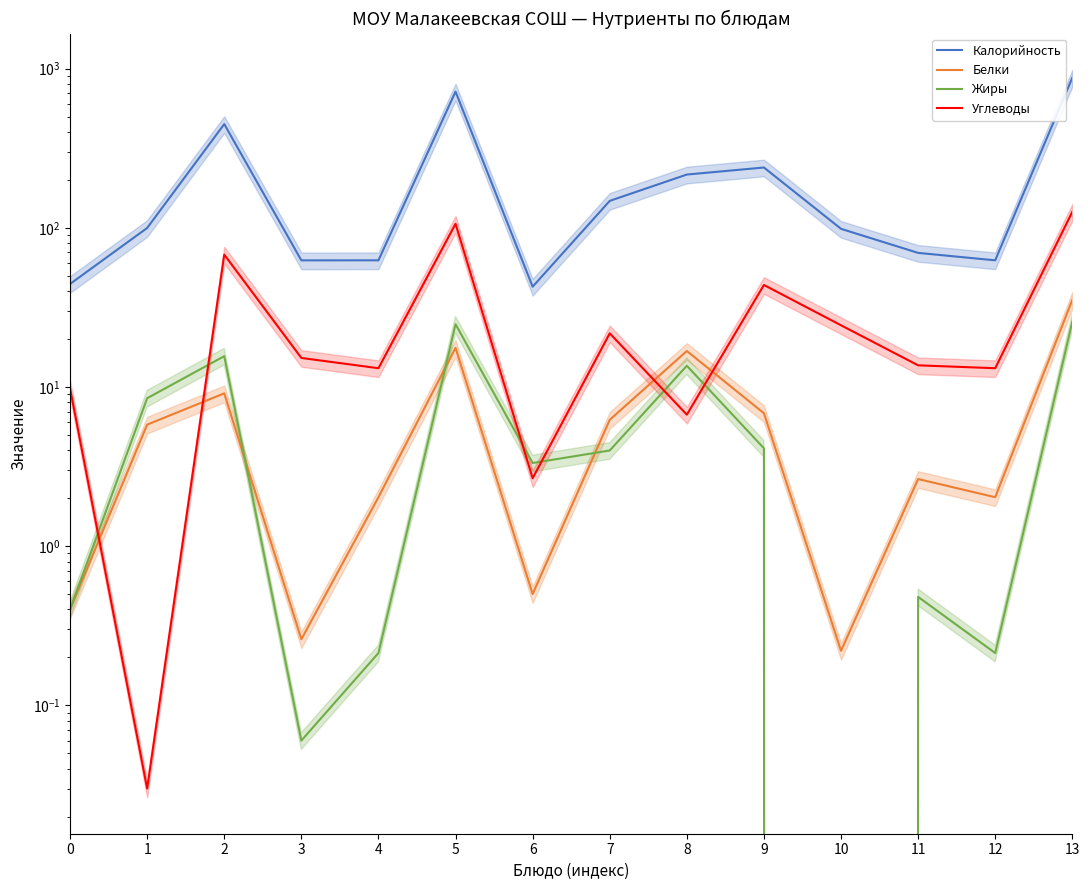

What is the sum of the Жиры values at 1 and 5?

33.3